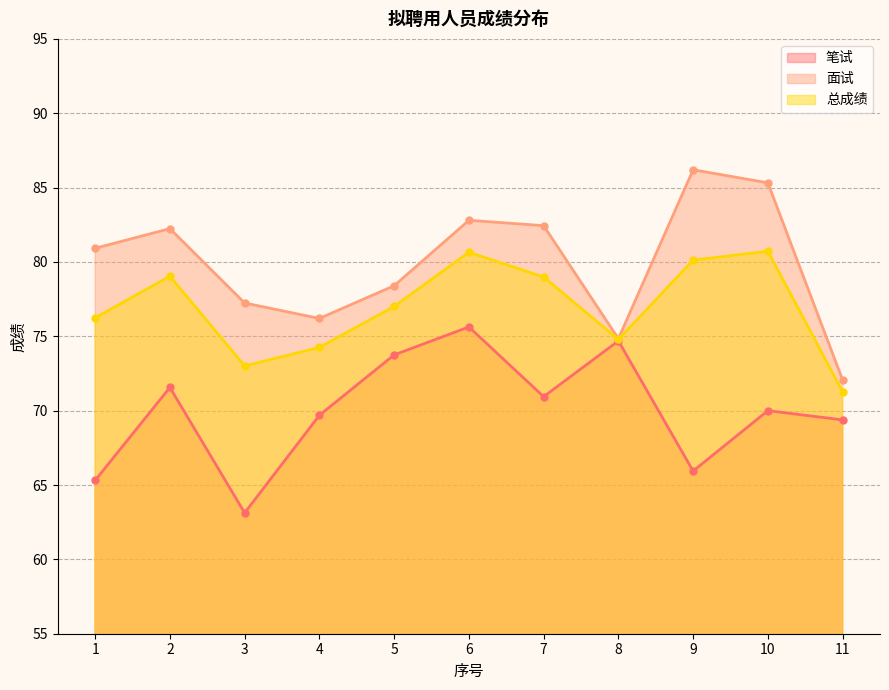

Is the value of 面试 at 2 greater than the value of 笔试 at 9?

Yes